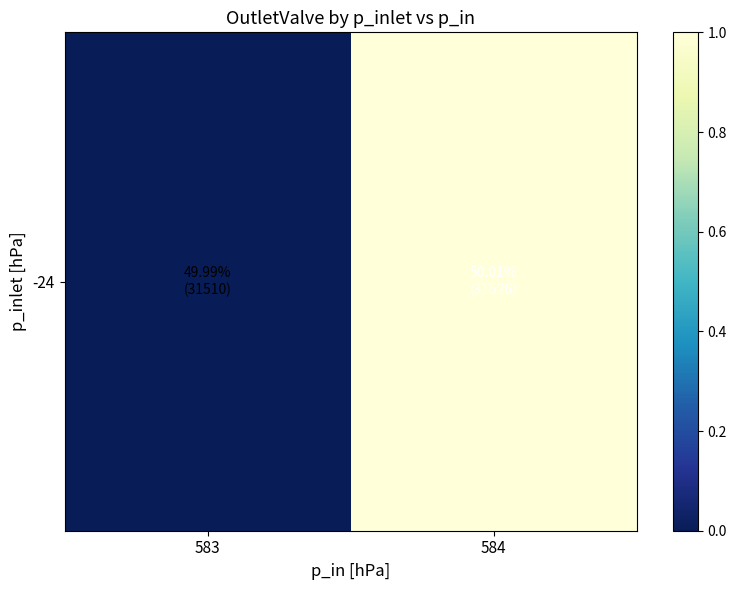

Count the values in the range 0 to 1.

2